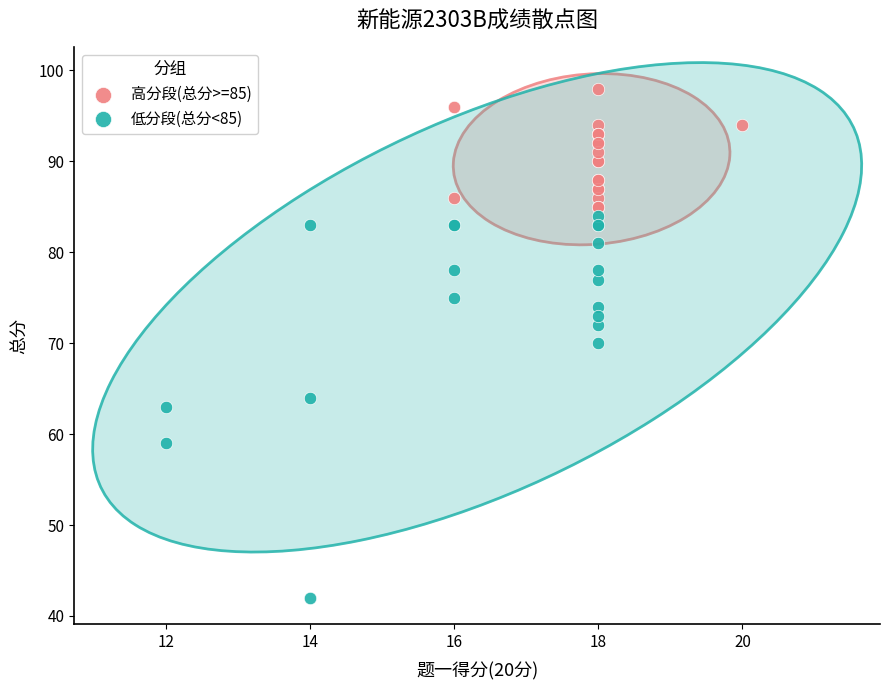

Which series reaches the minimum Y coordinate?

低分段(总分<85)